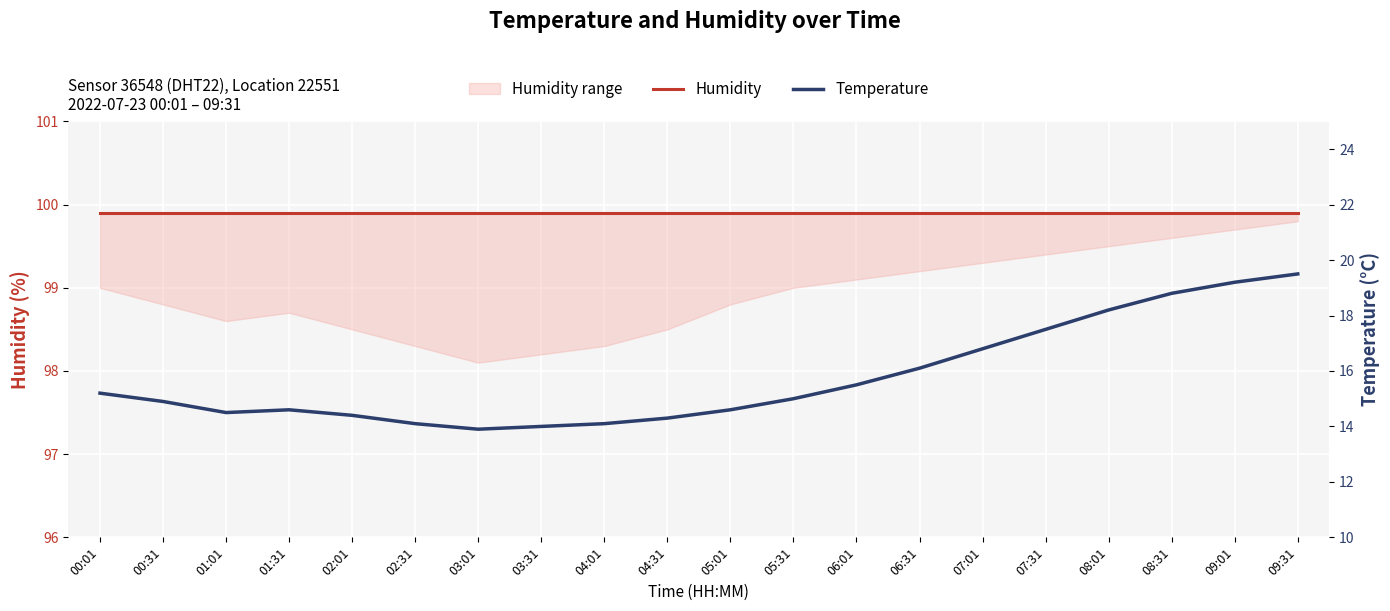

Reading right to left, list all the values displayed in this chart.

Humidity: 09:31=99.9	09:01=99.9	08:31=99.9	08:01=99.9	07:31=99.9	07:01=99.9	06:31=99.9	06:01=99.9	05:31=99.9	05:01=99.9	04:31=99.9	04:01=99.9	03:31=99.9	03:01=99.9	02:31=99.9	02:01=99.9	01:31=99.9	01:01=99.9	00:31=99.9	00:01=99.9
Temperature: 09:31=19.5	09:01=19.2	08:31=18.8	08:01=18.2	07:31=17.5	07:01=16.8	06:31=16.1	06:01=15.5	05:31=15.0	05:01=14.6	04:31=14.3	04:01=14.1	03:31=14.0	03:01=13.9	02:31=14.1	02:01=14.4	01:31=14.6	01:01=14.5	00:31=14.9	00:01=15.2